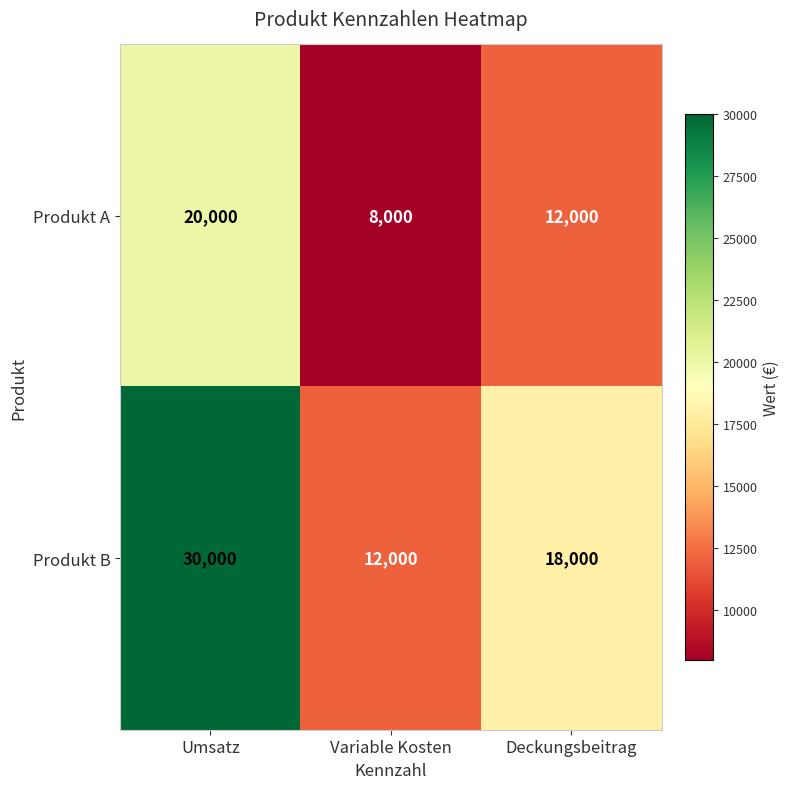

What is the sum of all Produkt A values?

40000